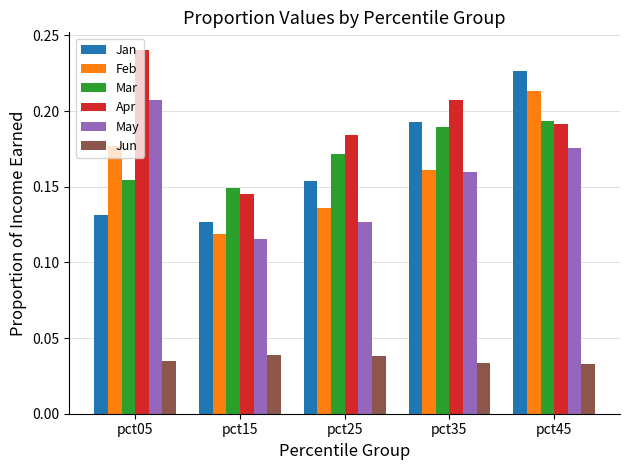

What is the sum of all Jan values?

0.8